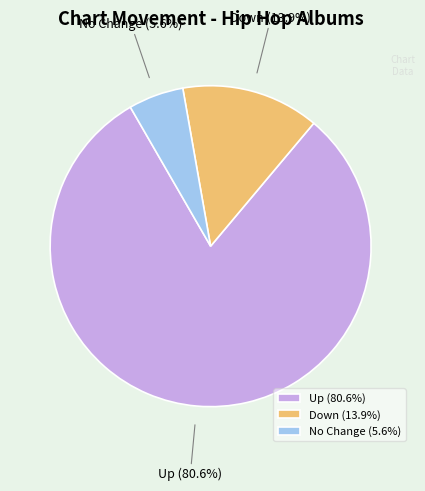

Between Down (13.9%) and Up (80.6%), which is larger?

Up (80.6%)